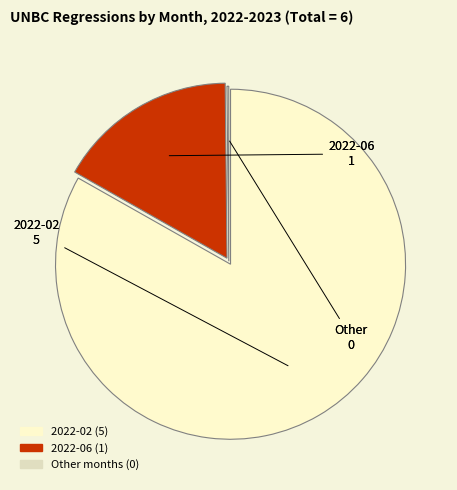

Is there any slice that represents more than half of the pie?

Yes